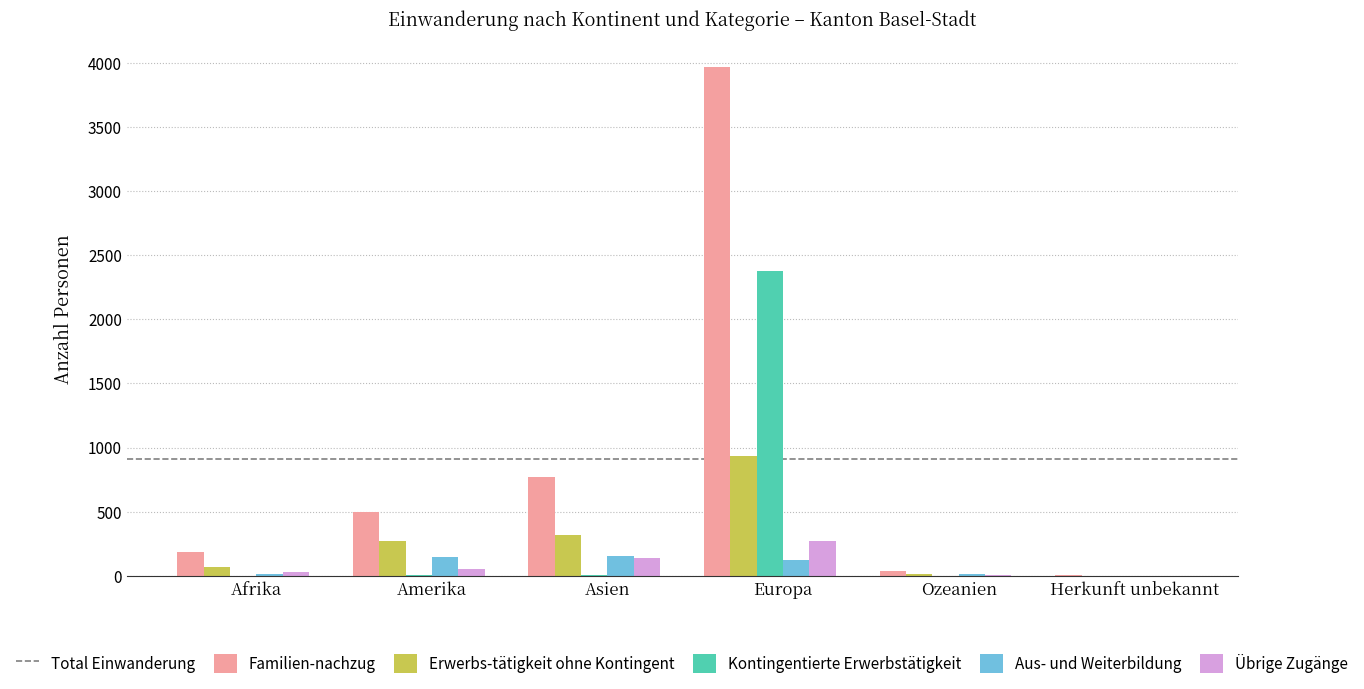

What is the difference between the Familien-nachzug values at Europa and Ozeanien?

916